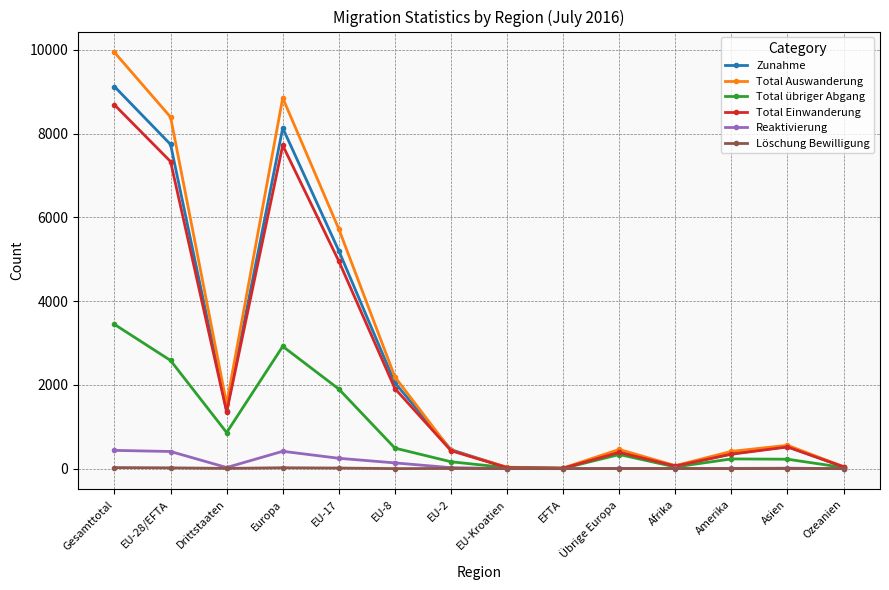

What is the average value of the Löschung Bewilligung series?

7